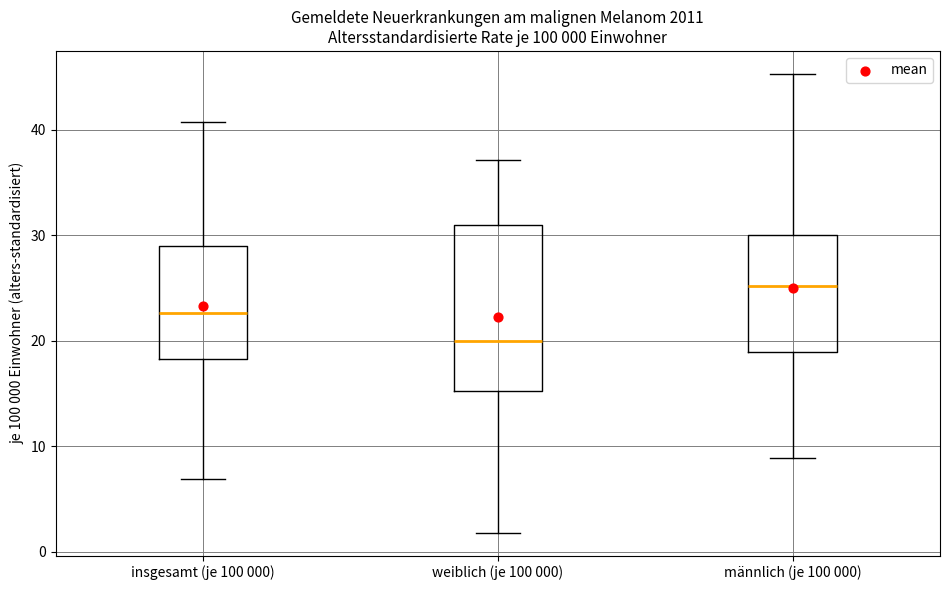

Which box has the lowest median line?

weiblich (je 100 000)